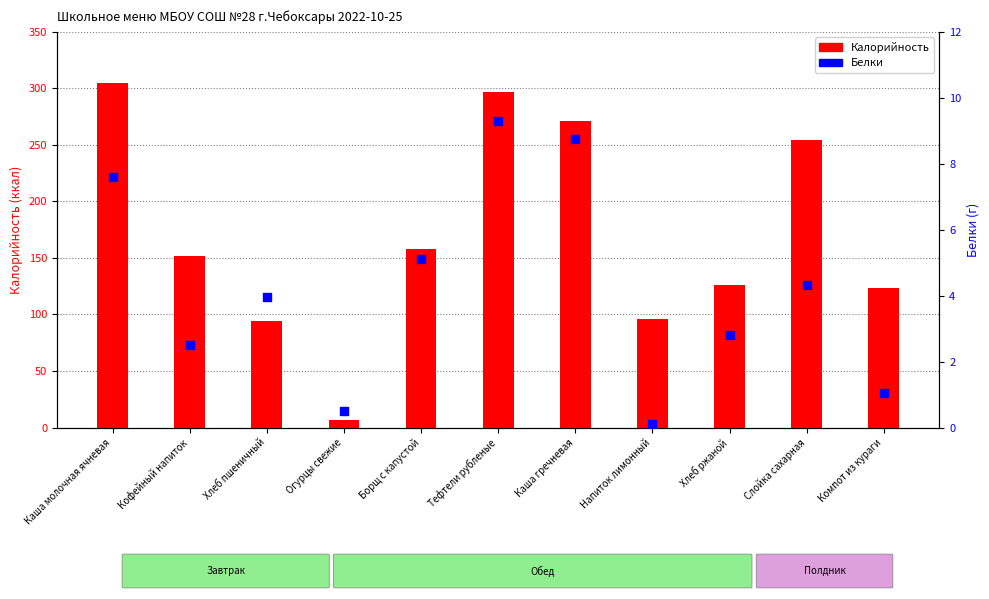

Which series has the largest total across all categories?

Калорийность